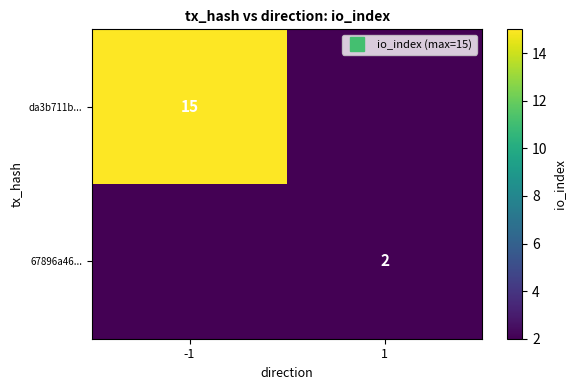

Is it true that 67896a46... equals 2.0 at 1?

True